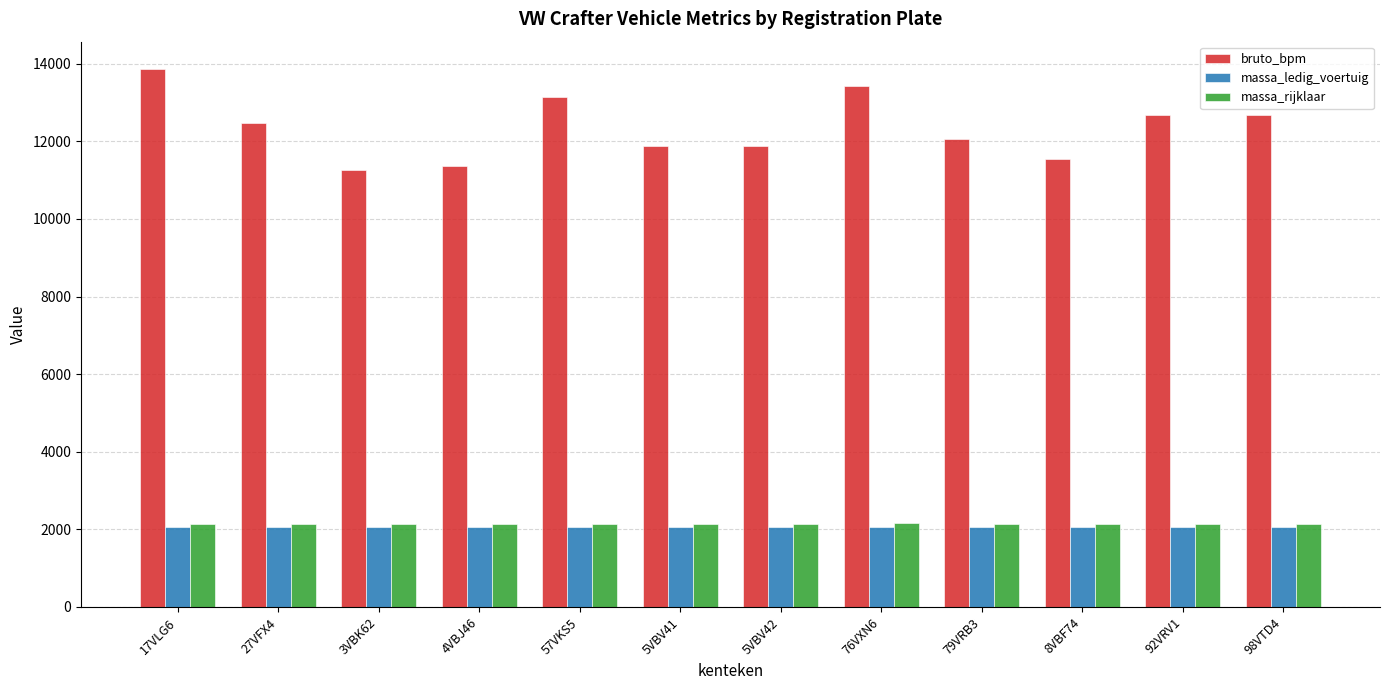

Between 17VLG6 and 98VTD4, which series saw the biggest shift?

bruto_bpm